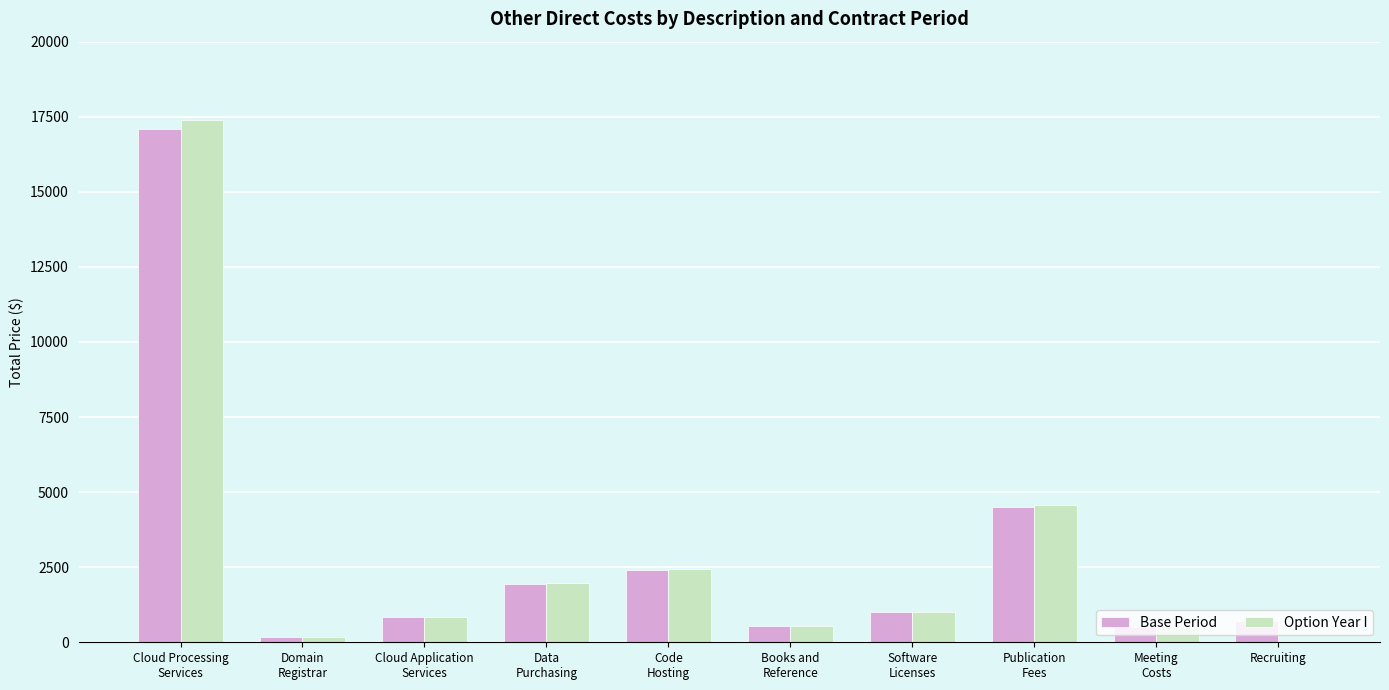

Which series has the largest range (max minus min)?

Option Year I